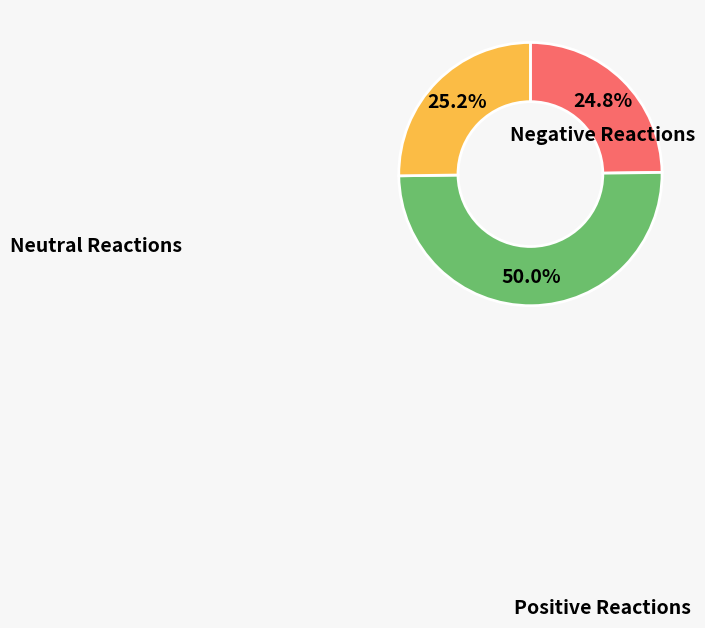

Count the number of slices in the pie.

3